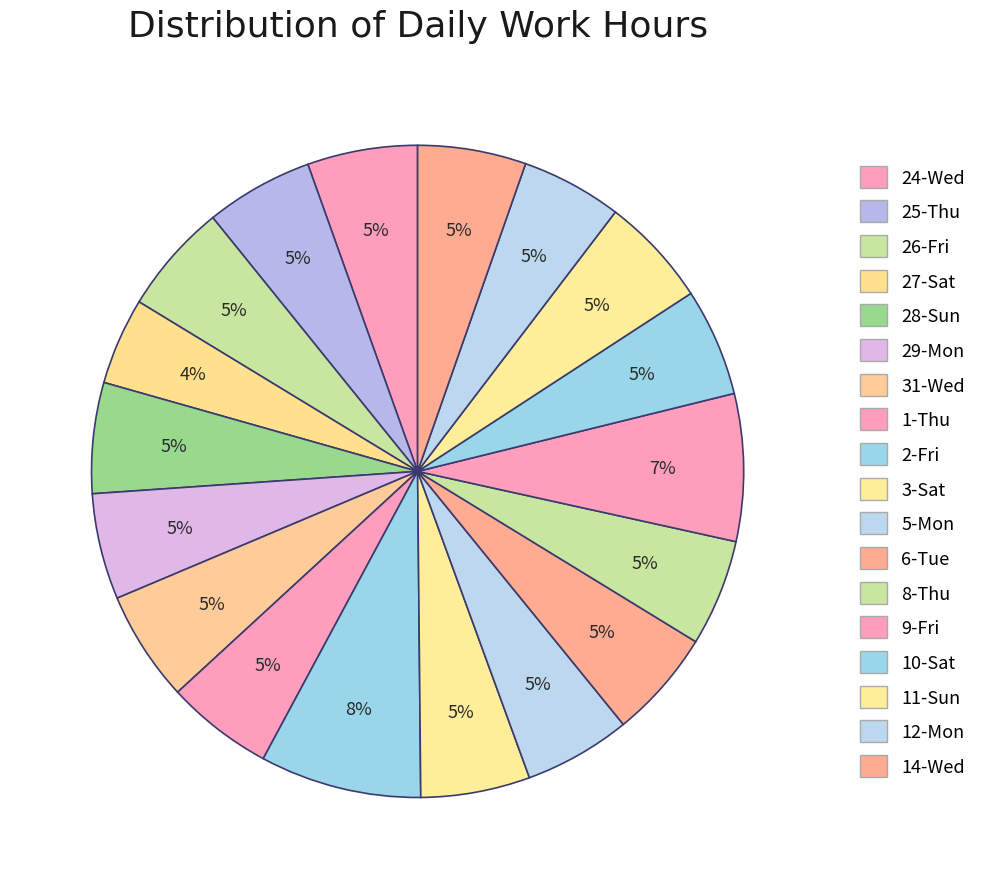

Does any single category account for the majority?

No